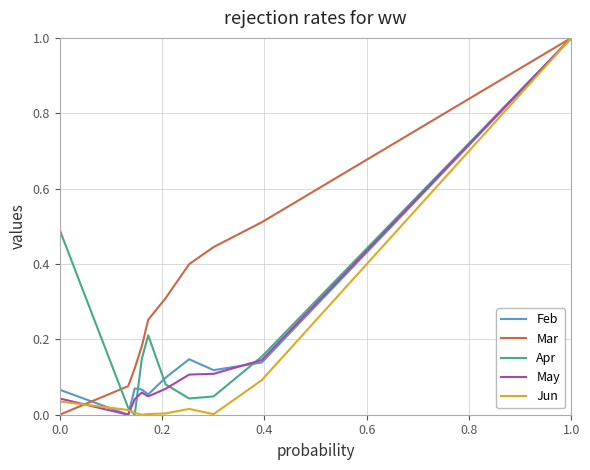

What is the greatest value displayed?

1.0